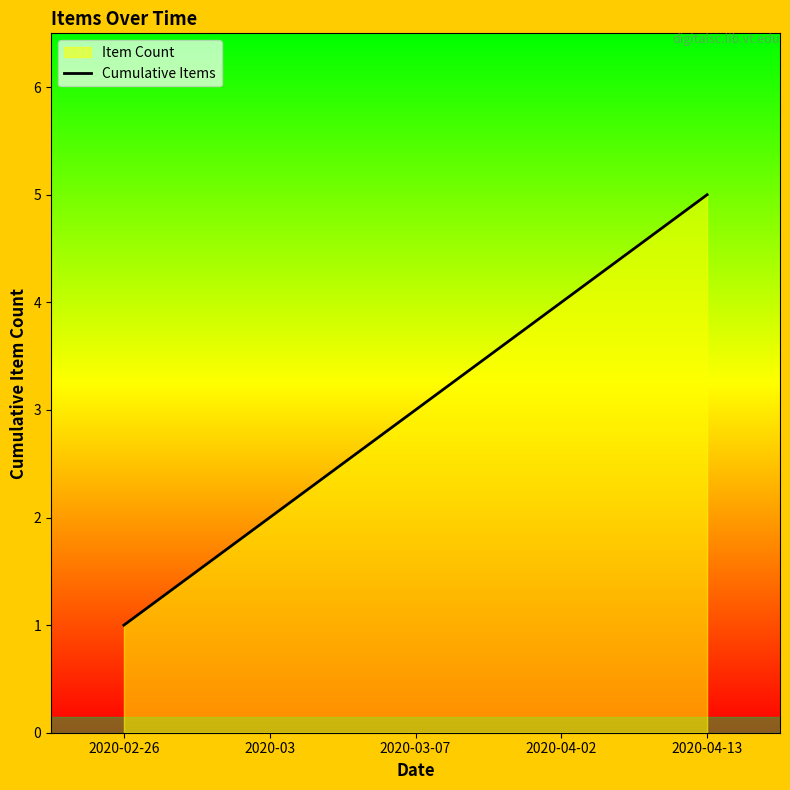

What is the label of the 1st point from the right?

2020-04-13